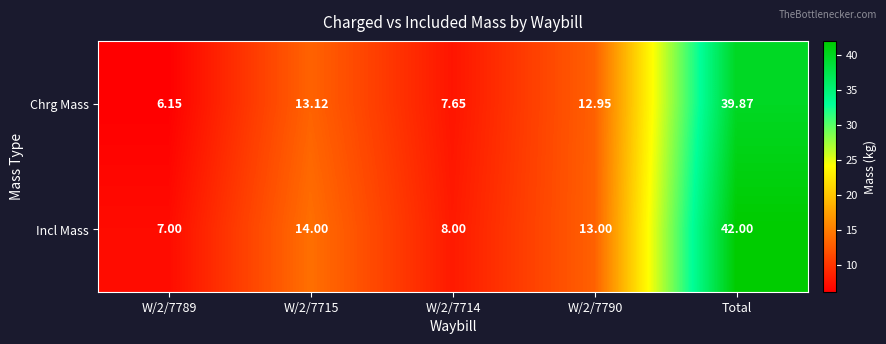

How many series are shown in this chart?

2